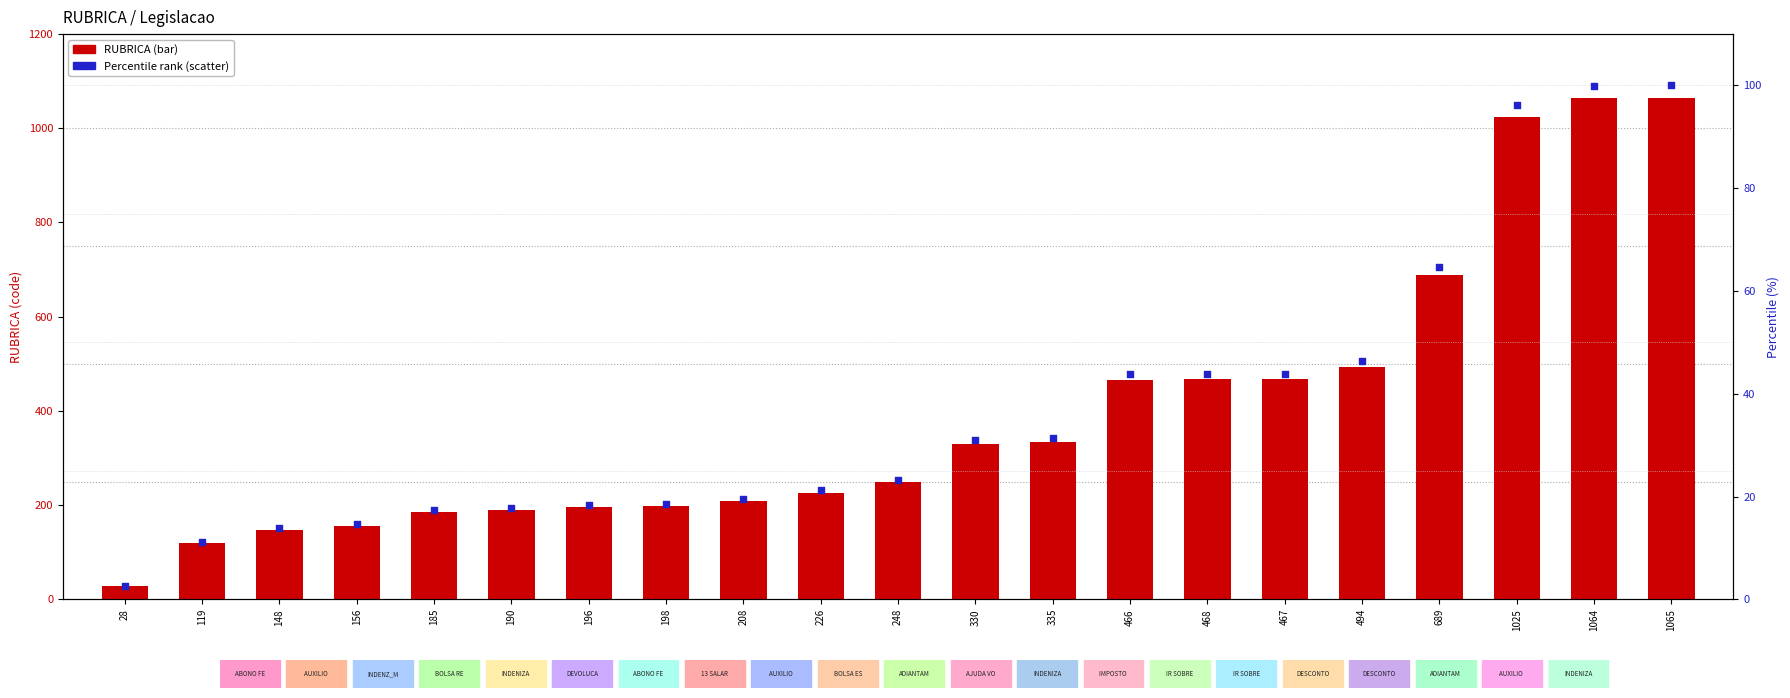

Which series has the largest Y range (max minus min)?

RUBRICA